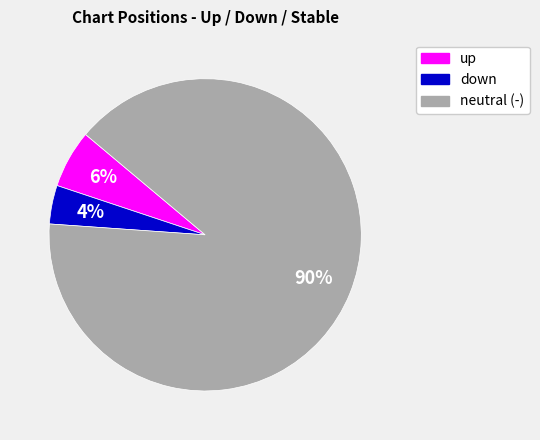

To the nearest percent, what is the difference between the largest and smallest slice percentages?

86%